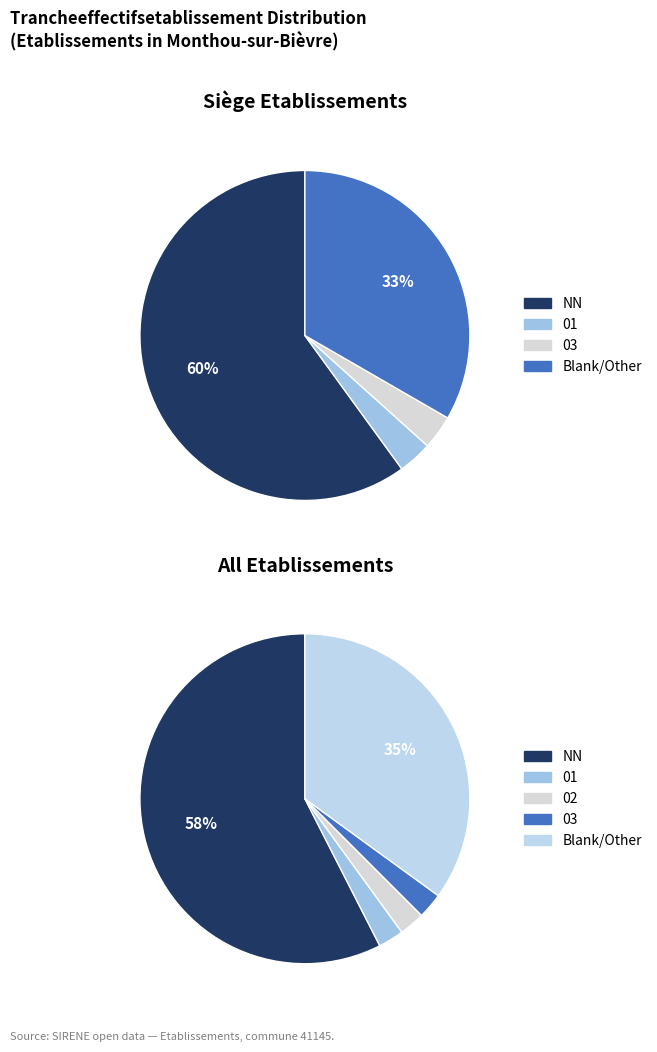

Which slice is the smallest?

02